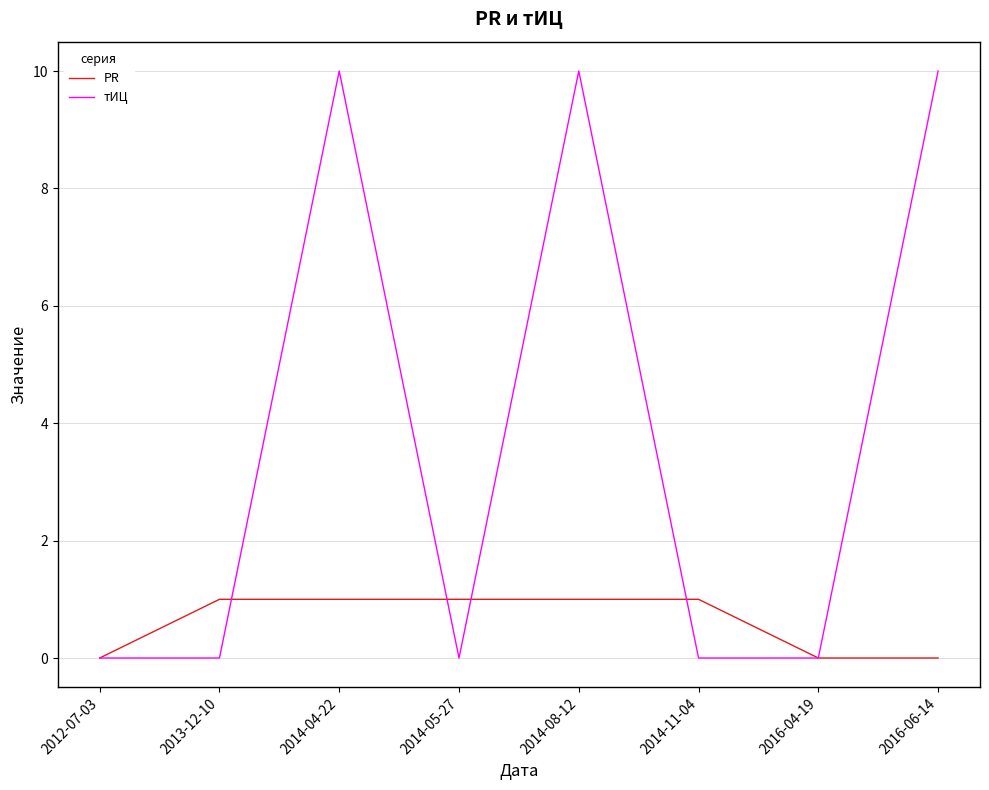

True or false: PR and тИЦ cross at least once.

True